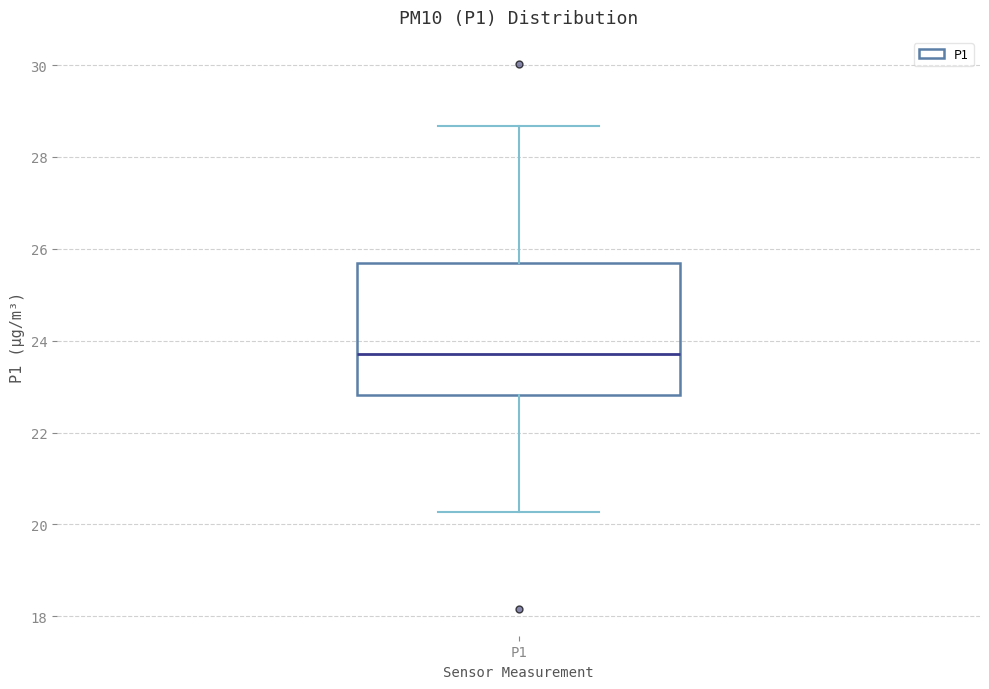

Where does the upper whisker of the box for P1 end on the y-axis? The values are not printed on the chart, so give them approximately, as read against the axis.

28.6